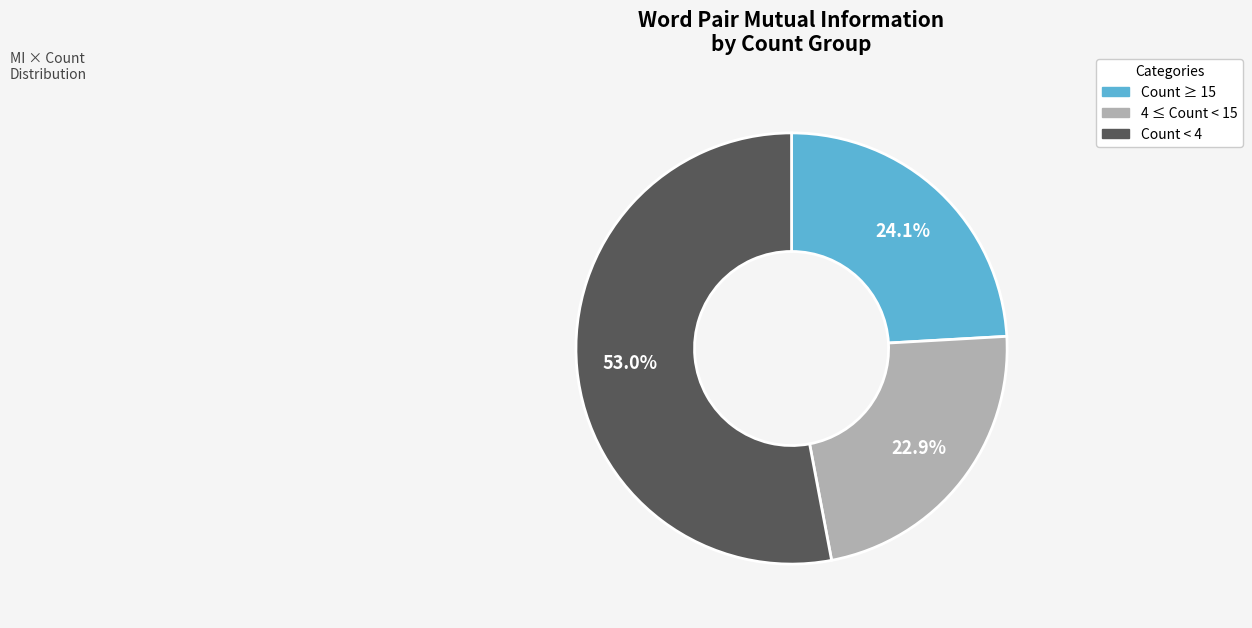

Which slice is the smallest?

4 ≤ Count < 15